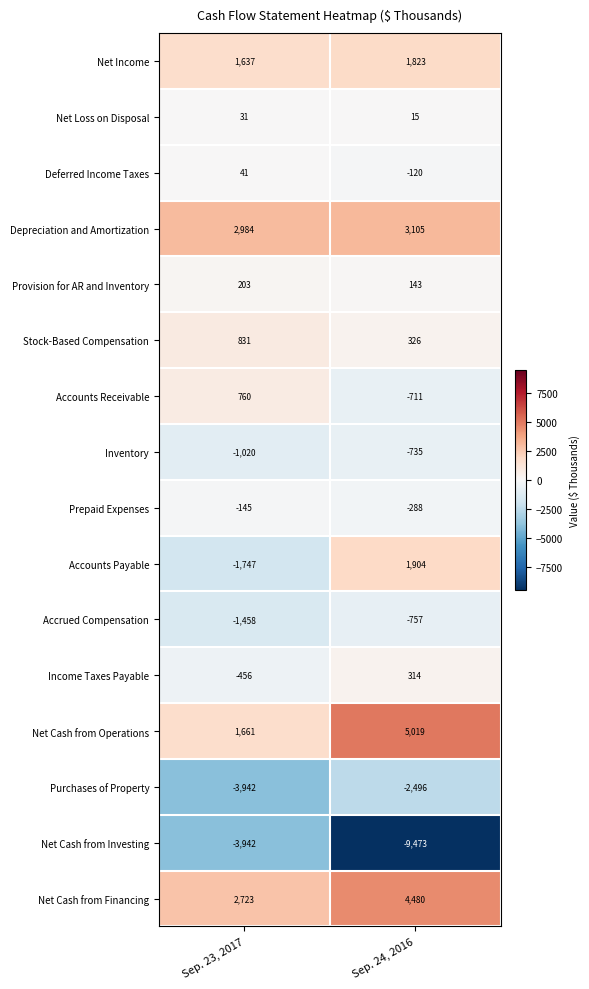

List the labels in order of Deferred Income Taxes value, largest first.

Sep. 23, 2017, Sep. 24, 2016